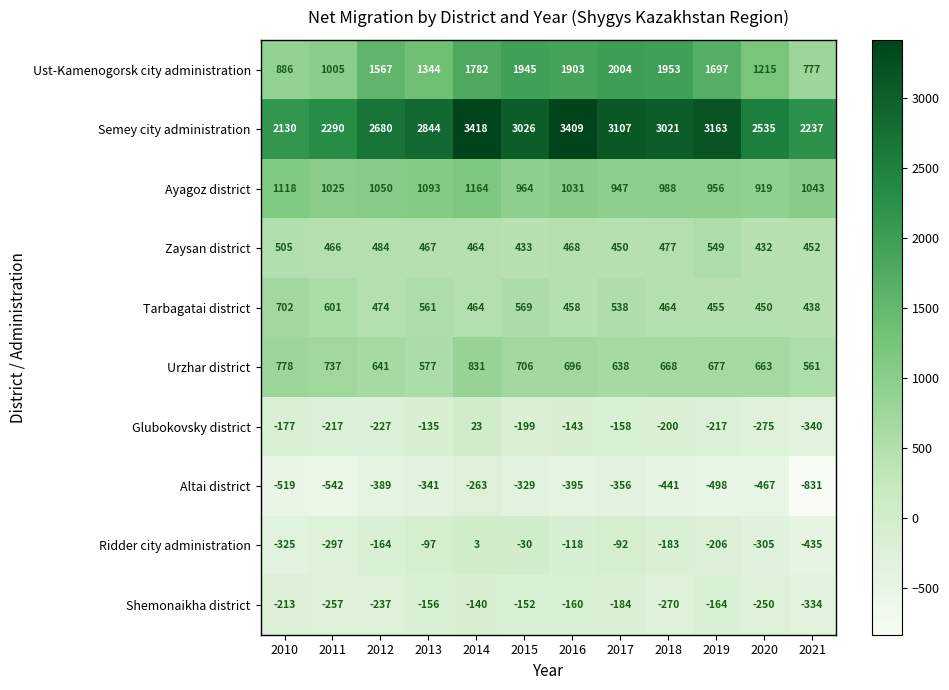

The value of Ust-Kamenogorsk city administration at 2019 is 378. True or false?

False